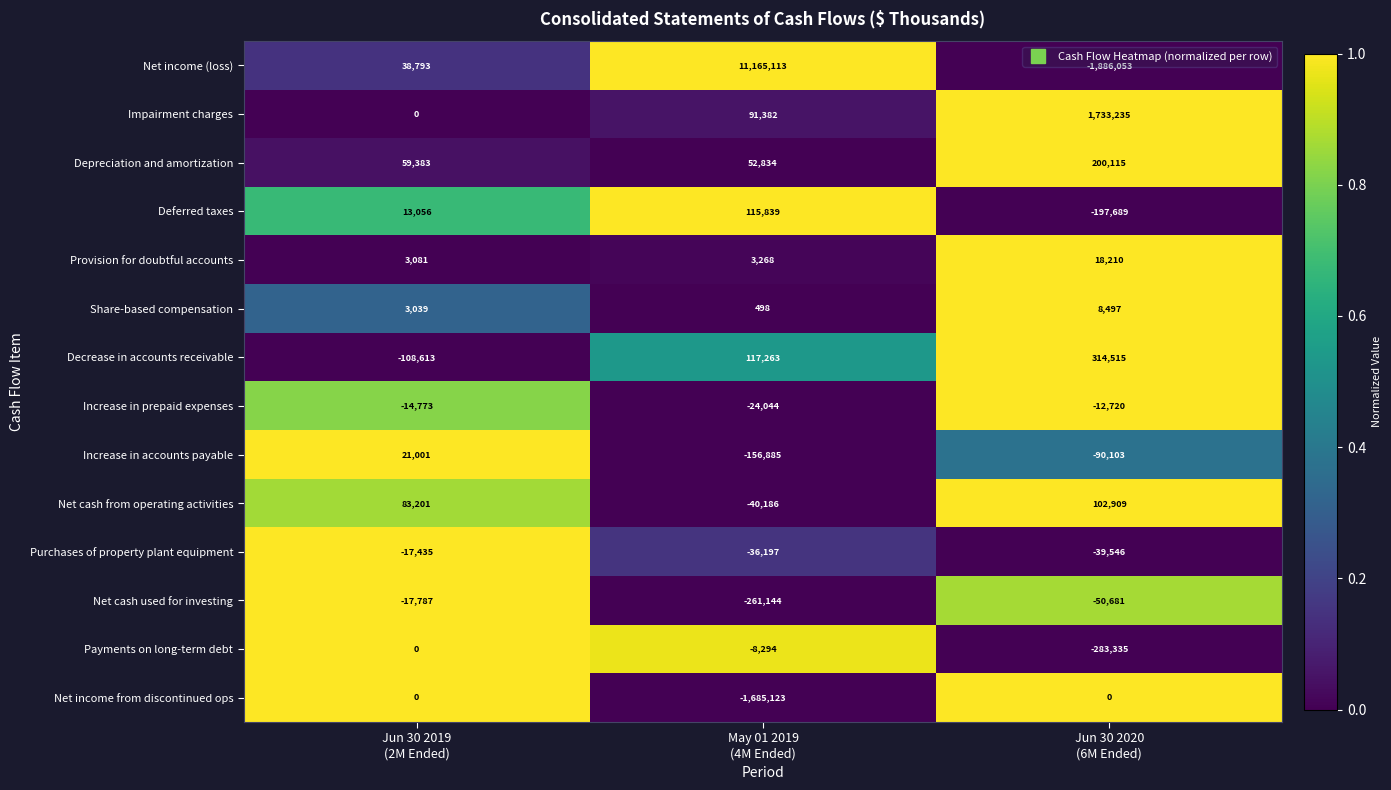

How many values in the Net cash used for investing series are below -50681?

1